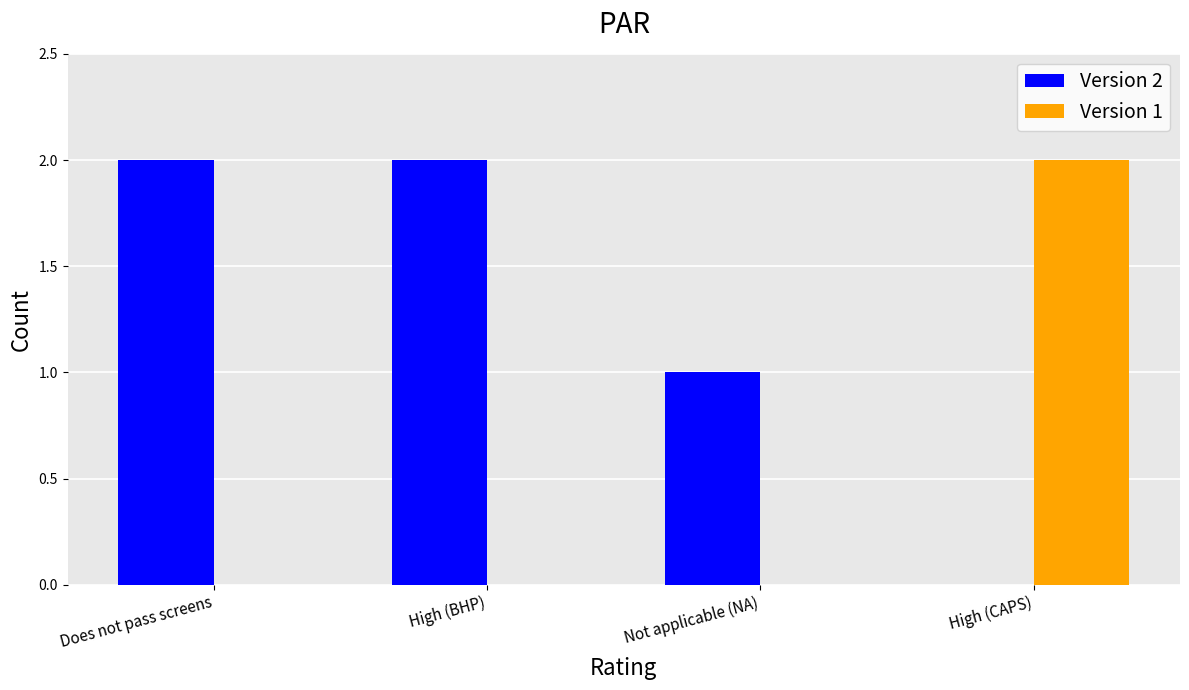

The Version 1 series shows 1 at Does not pass screens. True or false?

False